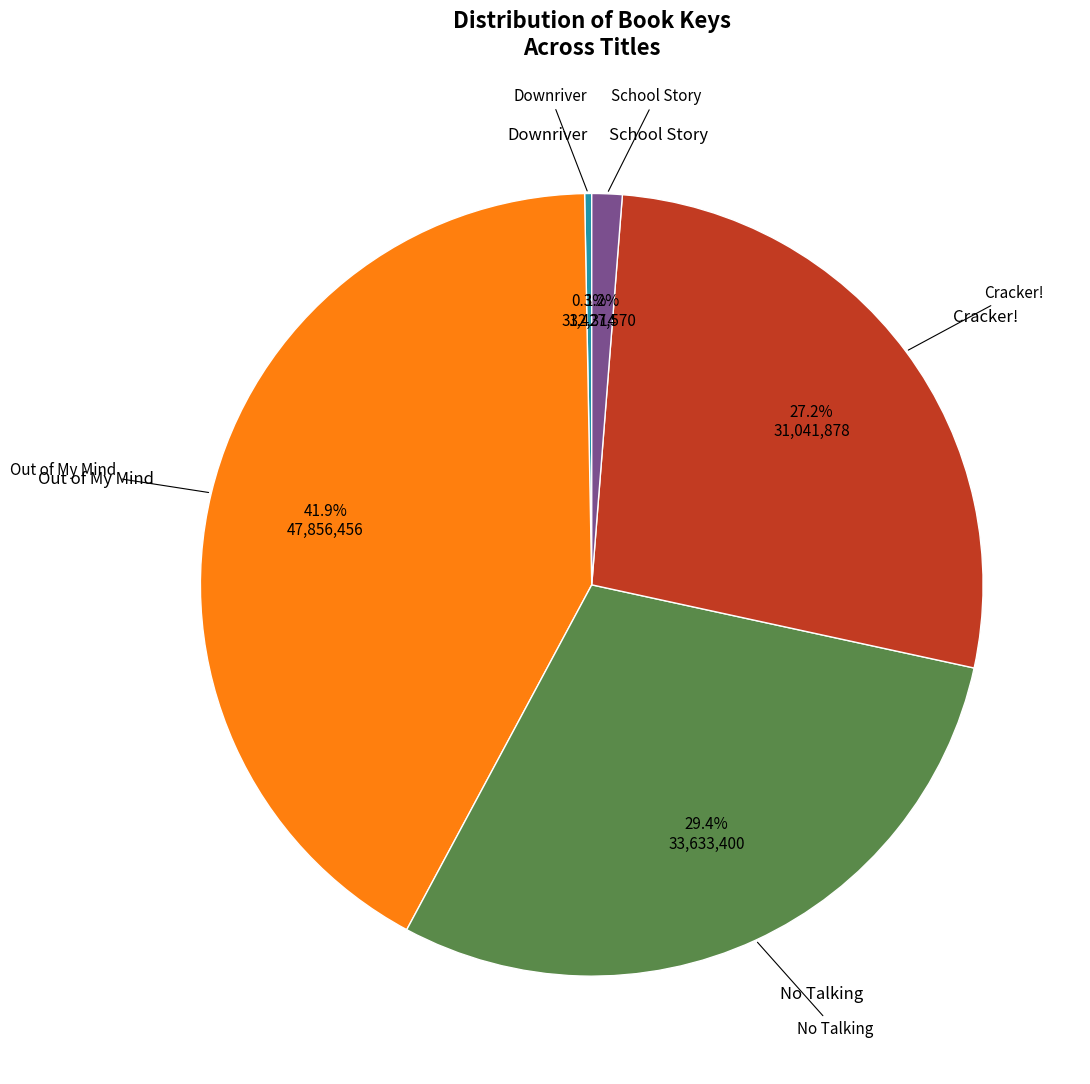

Does any single category account for the majority?

No